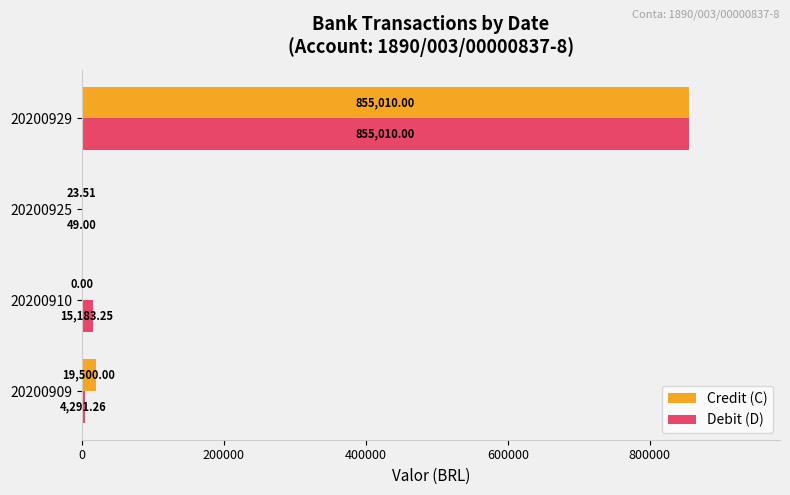

What is the sum of the Debit (D) values at 20200929 and 20200925?

855059.0